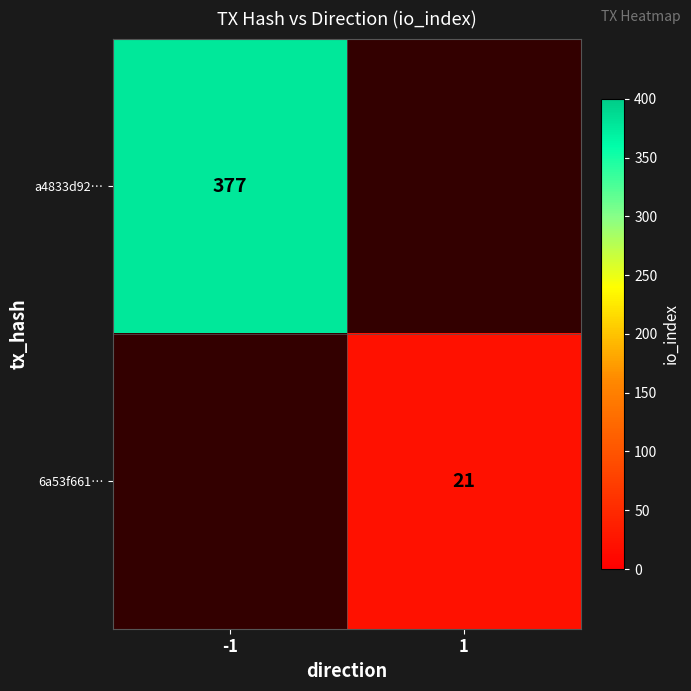

The value of a4833d92… at -1 is 377. True or false?

True